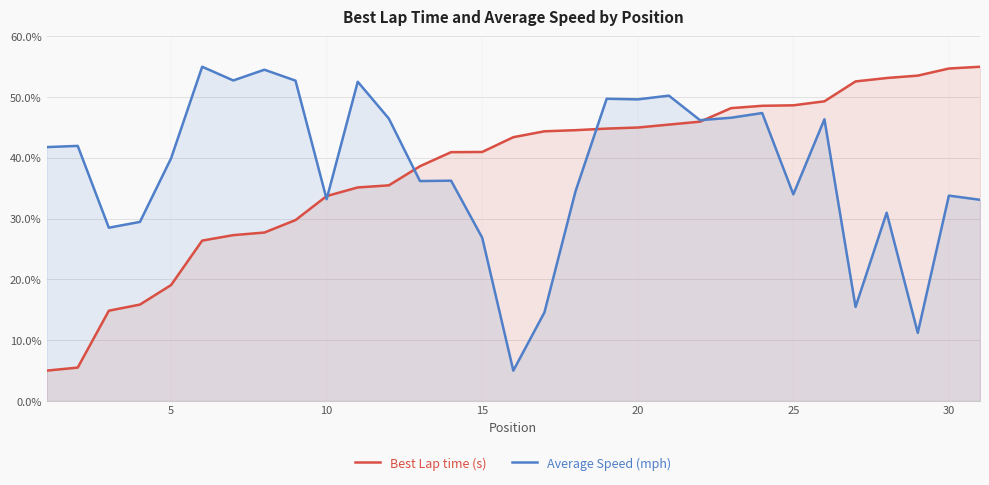

How many lines are shown in the chart?

2